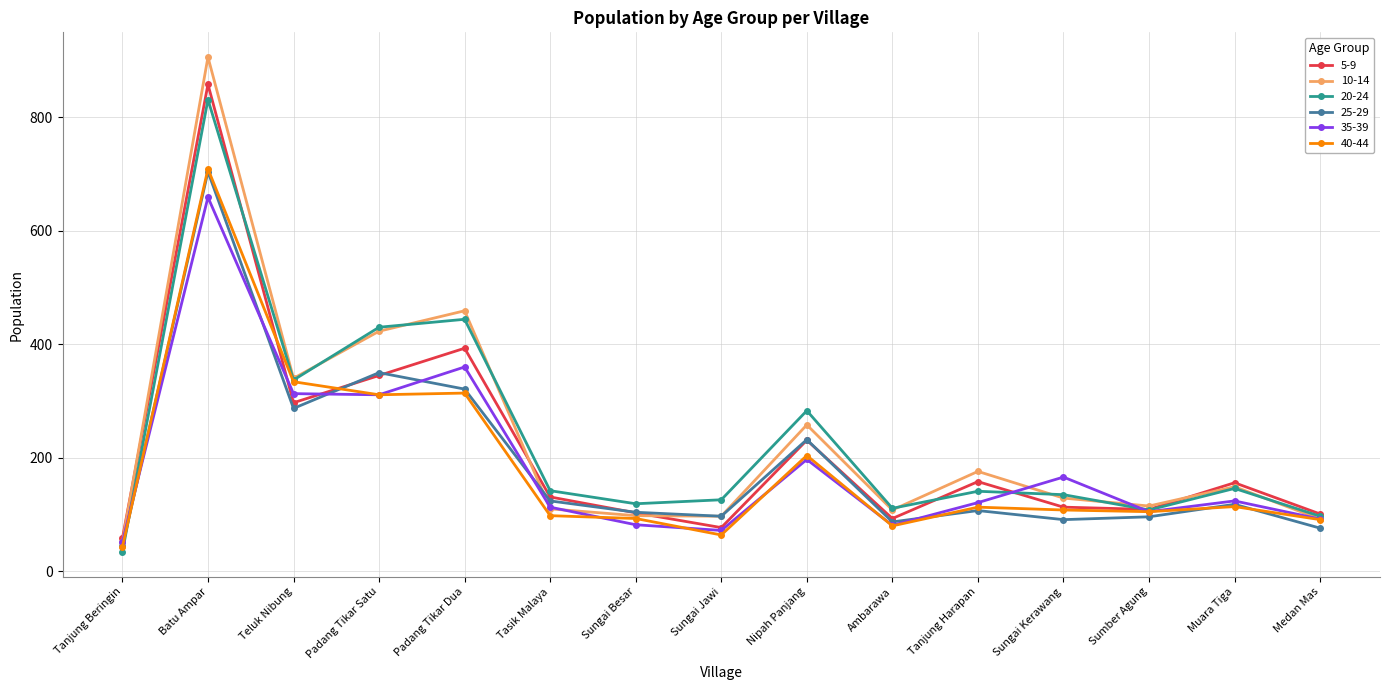

What is the difference between the maximum and minimum values in the 40-44 series?

666